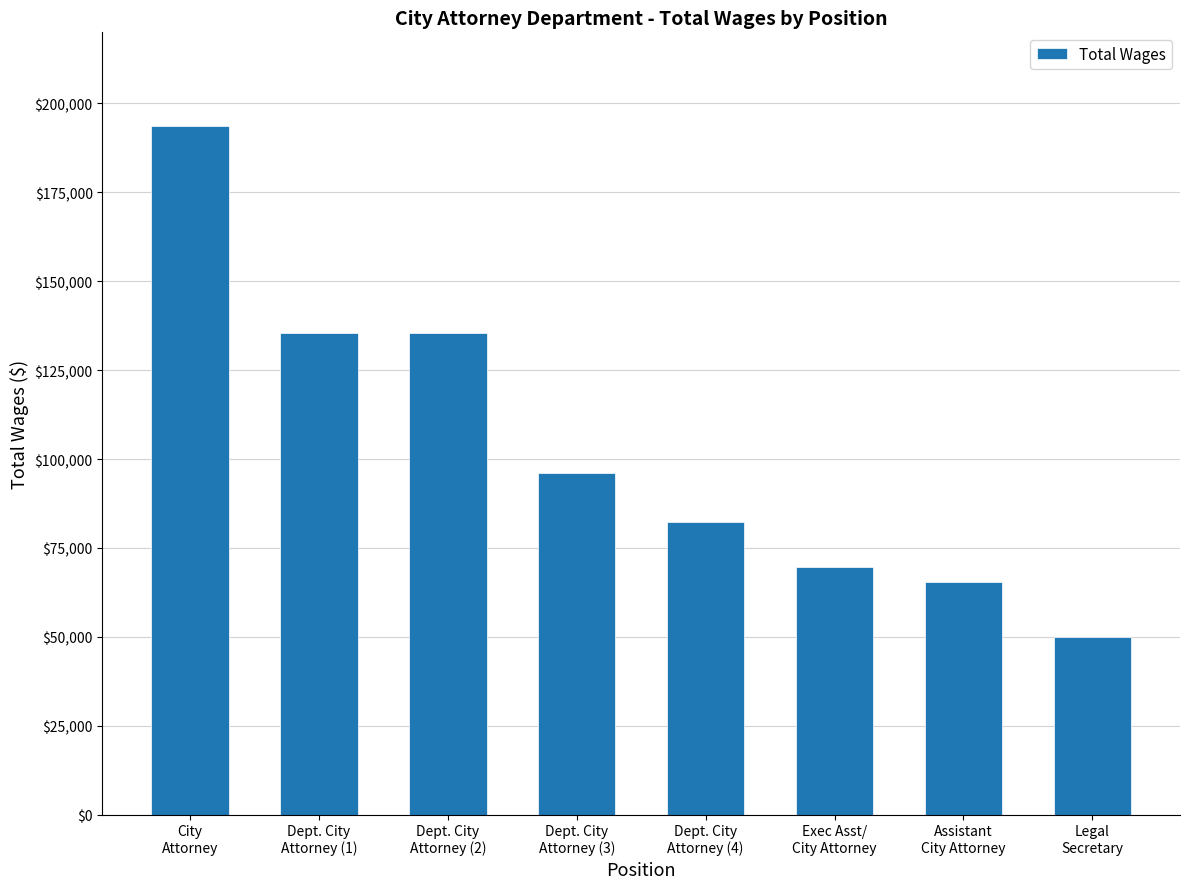

What is the label of the 8th bar from the left?

Legal
Secretary